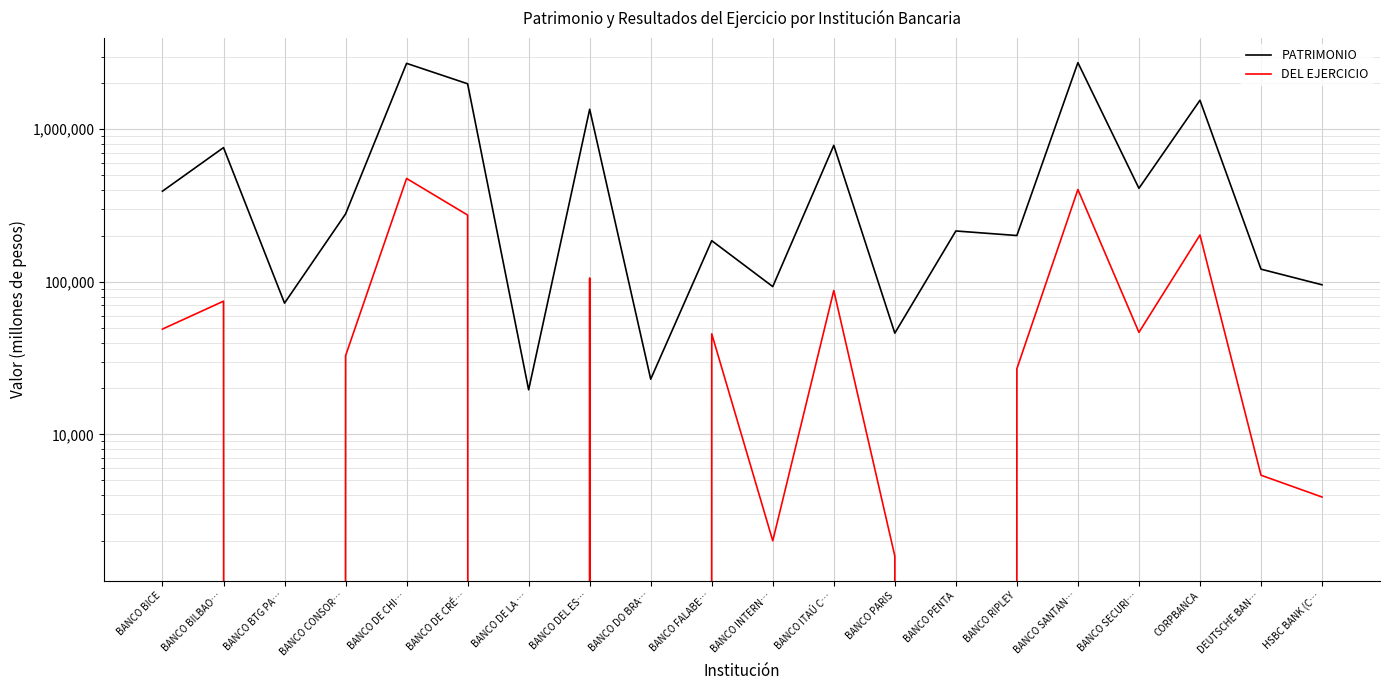

Which category has the highest value across all series?

BANCO SANTAN…